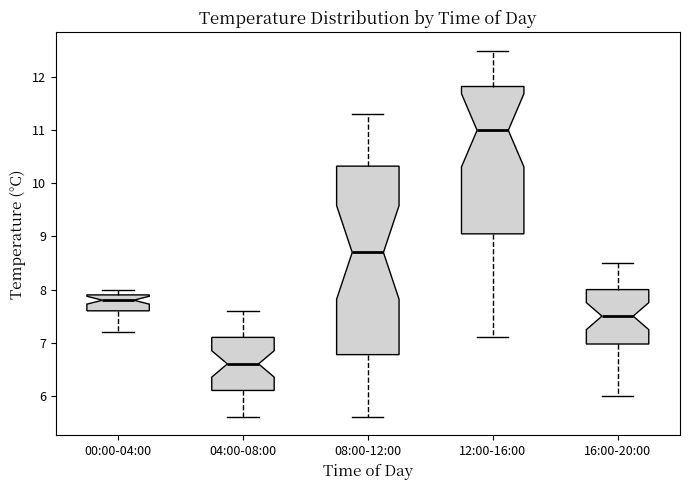

Reading left to right, transcribe this box plot: for each box, give where its median line is, the range the box spans, and where its two whiskers end, as read against the y-axis. The values are not printed on the chart, so give them approximately, as read against the axis.

00:00-04:00: median 7.8, box 7.6 to 7.9, whiskers 7.2 to 8.0
04:00-08:00: median 6.6, box 6.1 to 7.1, whiskers 5.6 to 7.6
08:00-12:00: median 8.7, box 6.8 to 10.3, whiskers 5.6 to 11.3
12:00-16:00: median 11.0, box 9.1 to 11.8, whiskers 7.1 to 12.5
16:00-20:00: median 7.5, box 7.0 to 8.0, whiskers 6.0 to 8.5